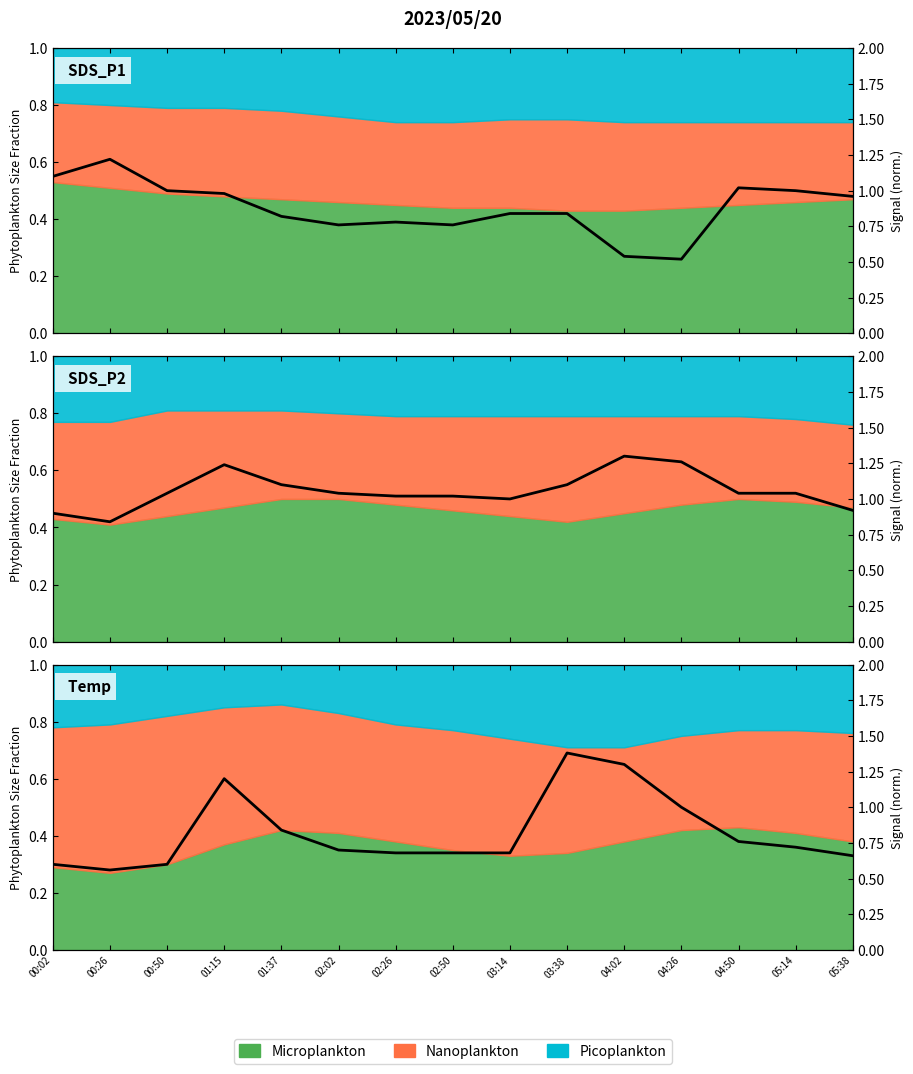

Reading left to right, extract all data points from this chart.

SDS_P1 signal: 00:02=1.1	00:26=1.2	00:50=1.0	01:15=1.0	01:37=0.8	02:02=0.8	02:26=0.8	02:50=0.8	03:14=0.8	03:38=0.8	04:02=0.5	04:26=0.5	04:50=1.0	05:14=1.0	05:38=1.0
SDS_P2 signal: 00:02=0.9	00:26=0.8	00:50=1.0	01:15=1.2	01:37=1.1	02:02=1.0	02:26=1.0	02:50=1.0	03:14=1.0	03:38=1.1	04:02=1.3	04:26=1.3	04:50=1.0	05:14=1.0	05:38=0.9
Temp signal: 00:02=0.6	00:26=0.6	00:50=0.6	01:15=1.2	01:37=0.8	02:02=0.7	02:26=0.7	02:50=0.7	03:14=0.7	03:38=1.4	04:02=1.3	04:26=1.0	04:50=0.8	05:14=0.7	05:38=0.7